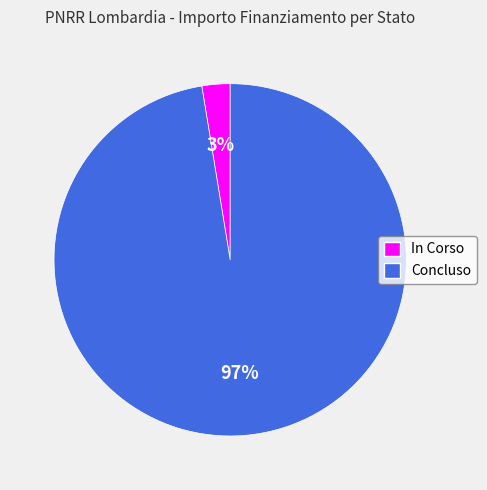

Is it true that In Corso is 13% of the pie?

False